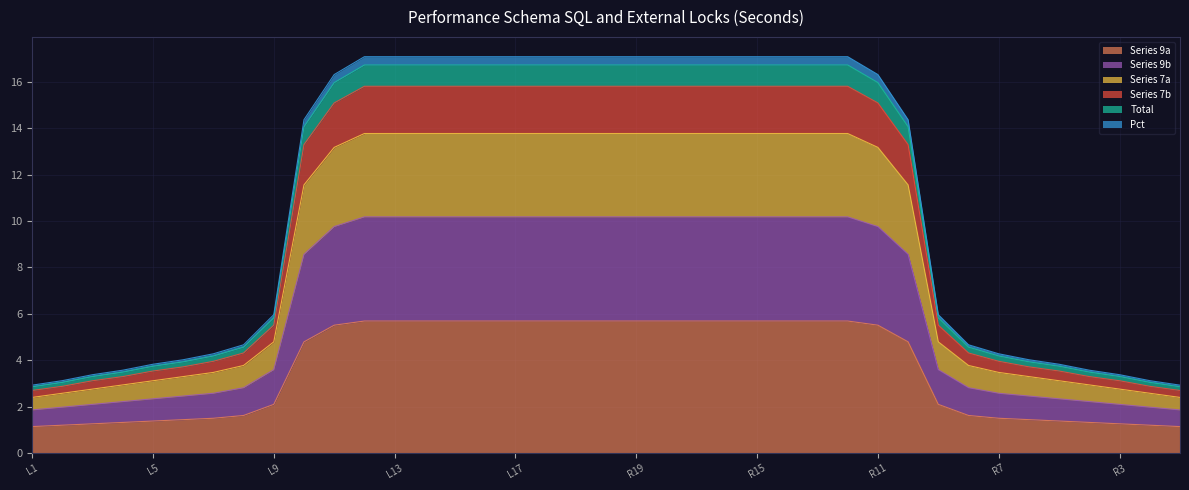

What are all the series names shown in the legend?

Series 9a, Series 9b, Series 7a, Series 7b, Total, Pct